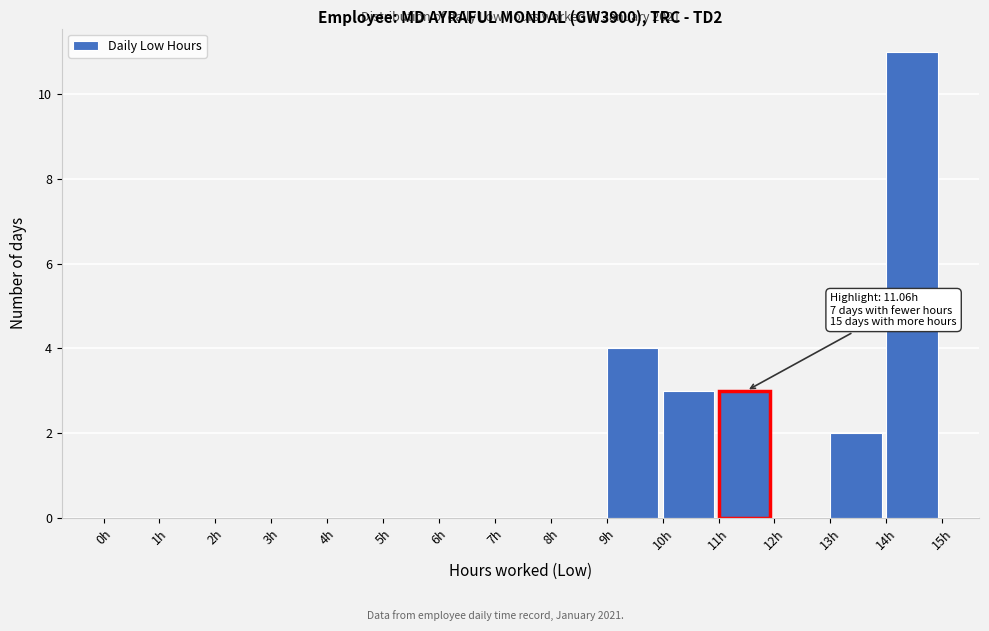

Over which range of the x-axis is the bar tallest?

14 to 15